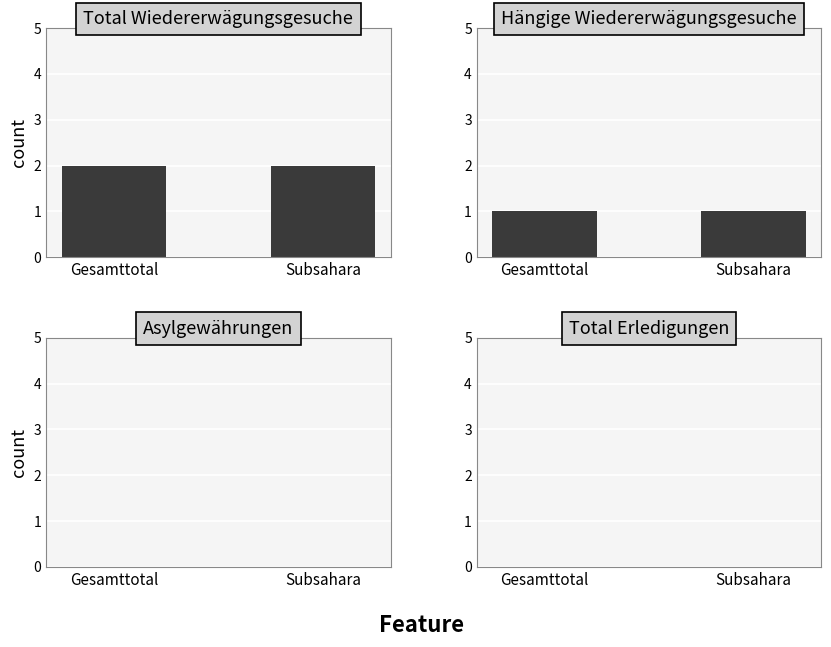

Are the bars horizontal?

No